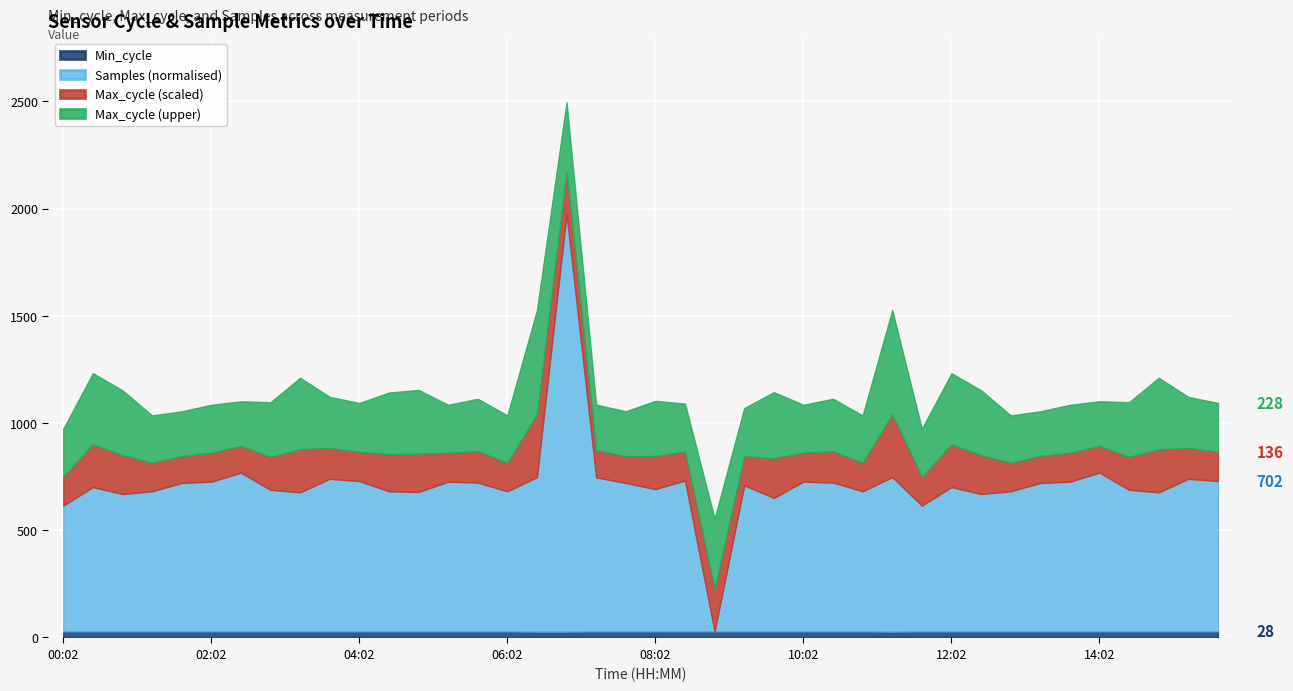

How many lines are shown in the chart?

4